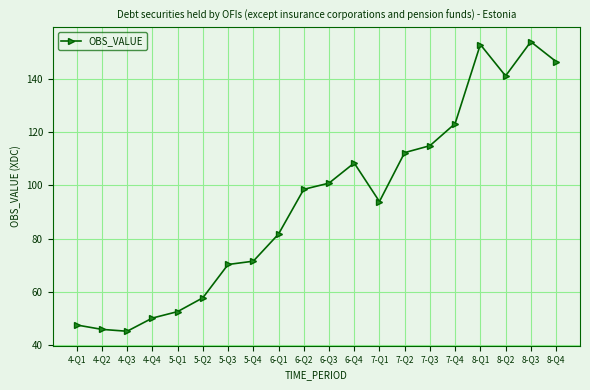

The chart shows a value of 36.6 at 6-Q1. True or false?

False